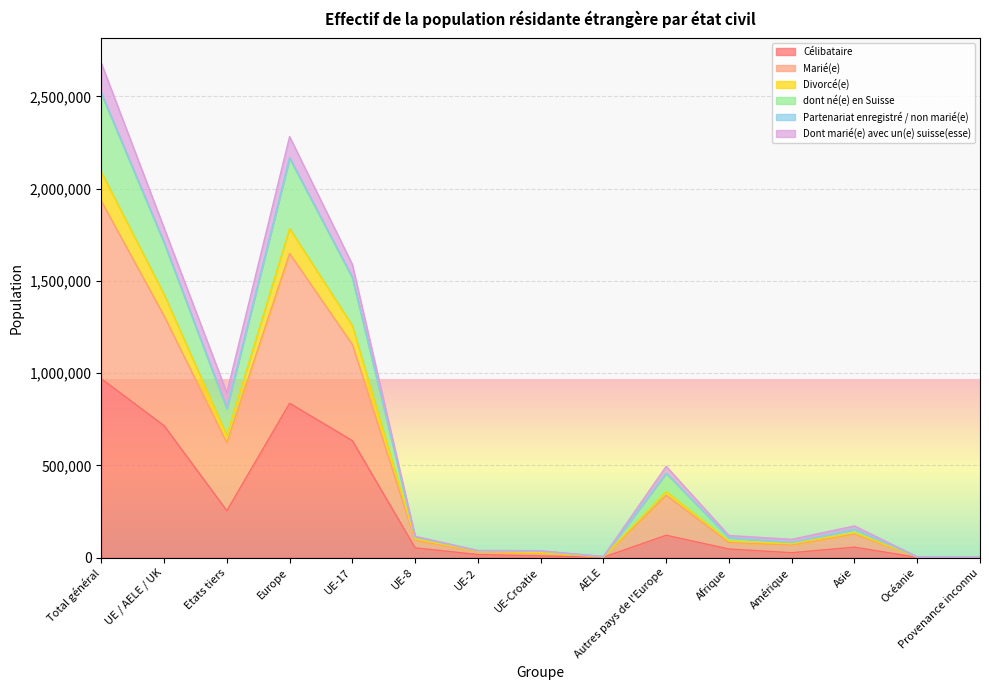

What is the total value across all series at UE-8?

115850